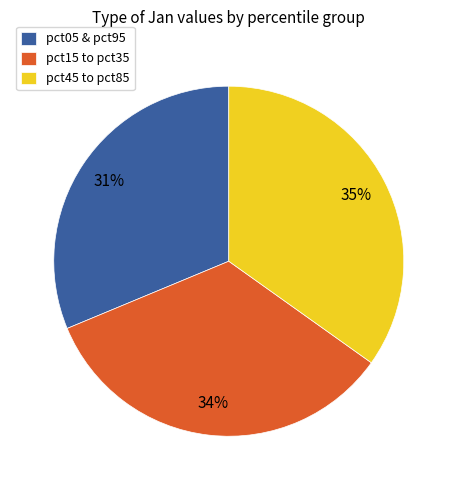

How many slices are in this pie chart?

3